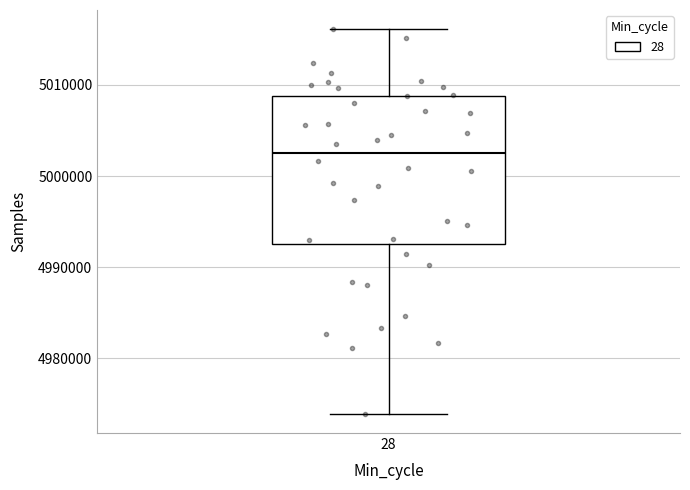

Read this box plot against the y-axis: the position of the median line, the range covered by the box, and the ends of both whiskers. The values are not printed on the chart, so give them approximately, as read against the axis.

median 5003000, box 4993000 to 5009000, whiskers 4974000 to 5016000